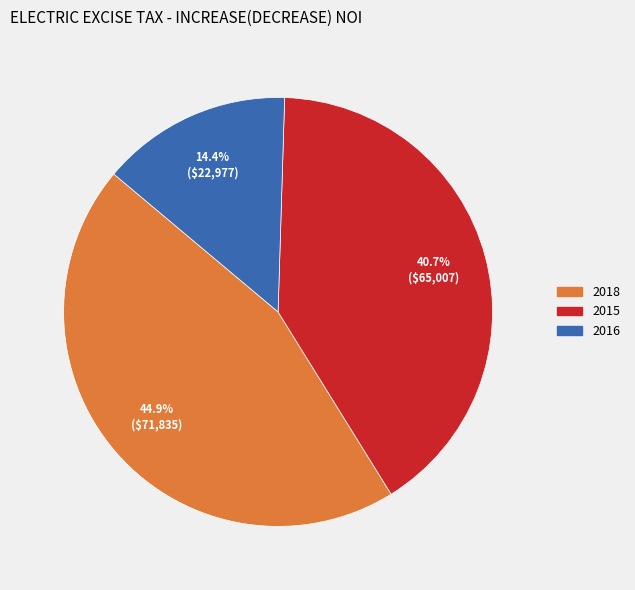

What percentage is the 2015 slice, to the nearest percent?

41%